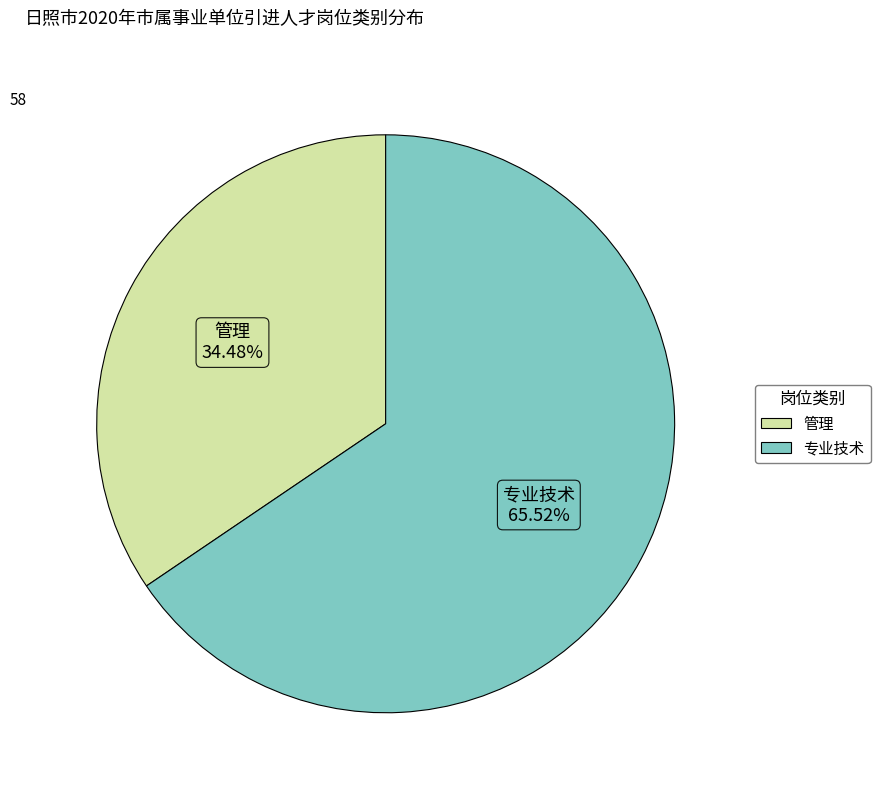

To the nearest percent, what percentage of the pie is 专业技术?

66%